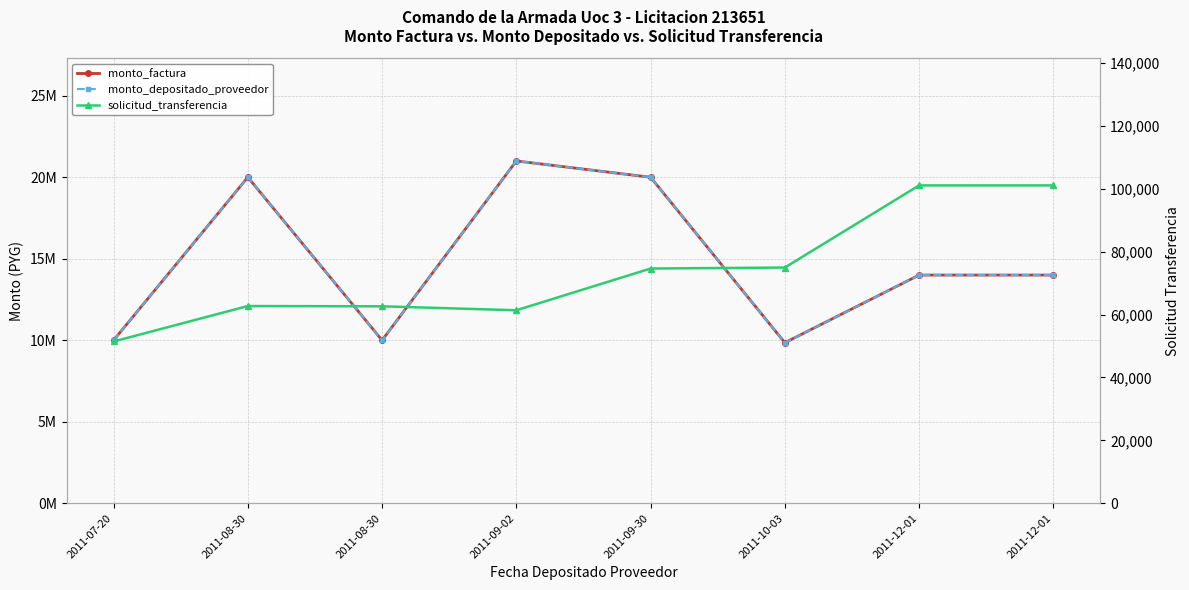

At how many categories does at least one series exceed 8178908?

8